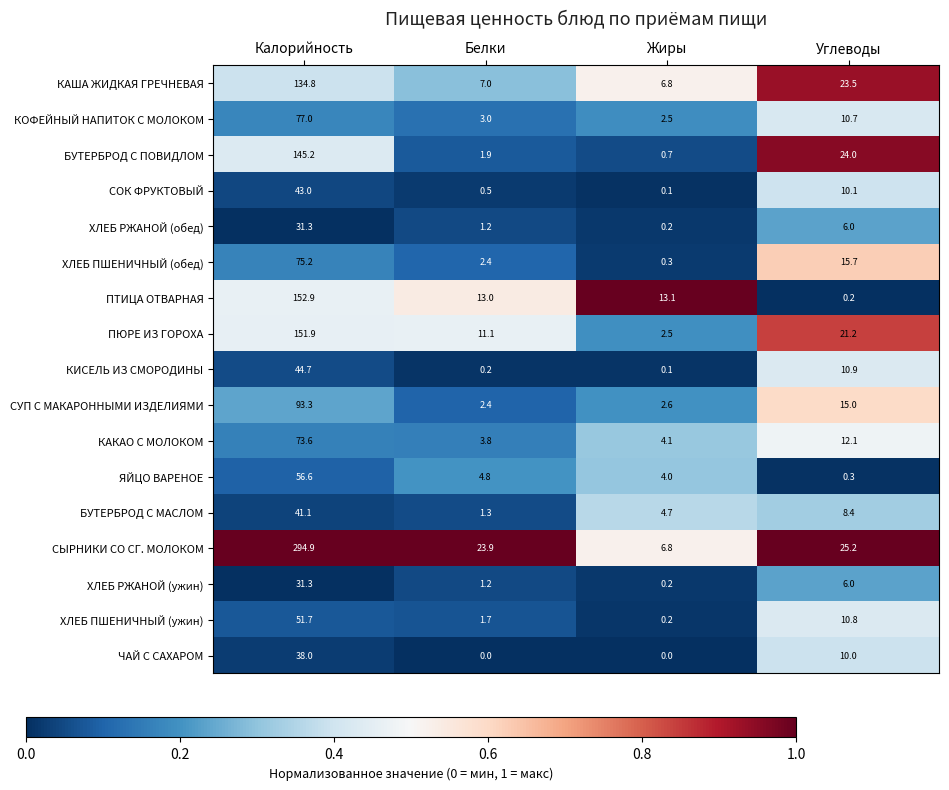

The КАКАО С МОЛОКОМ series shows 5.6 at Белки. True or false?

False